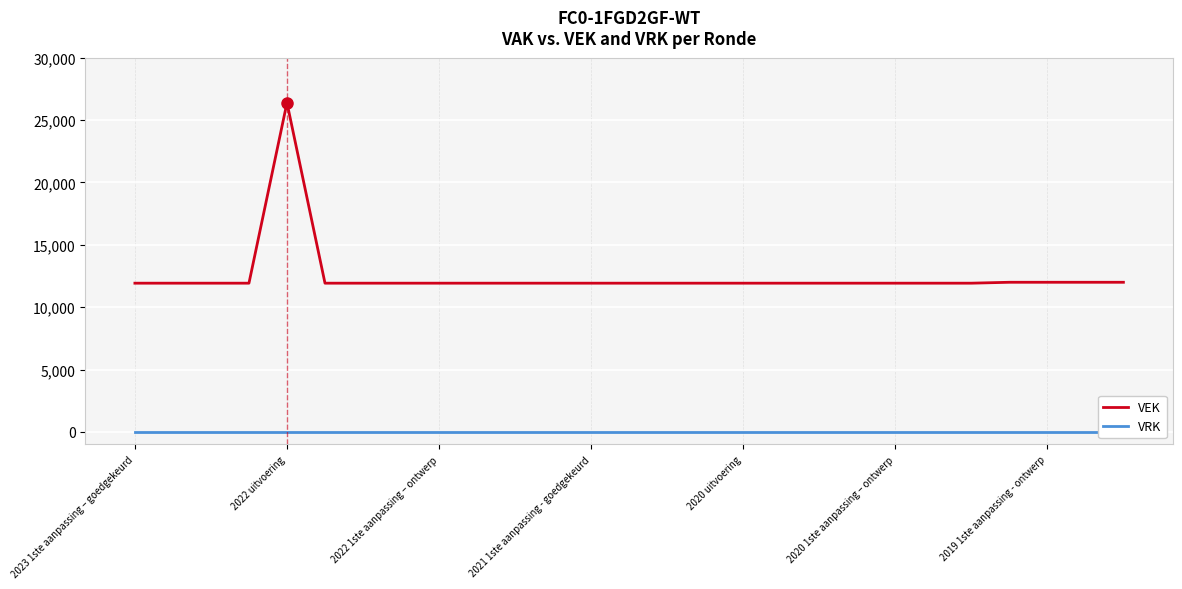

What is the maximum value shown in the chart?

26390